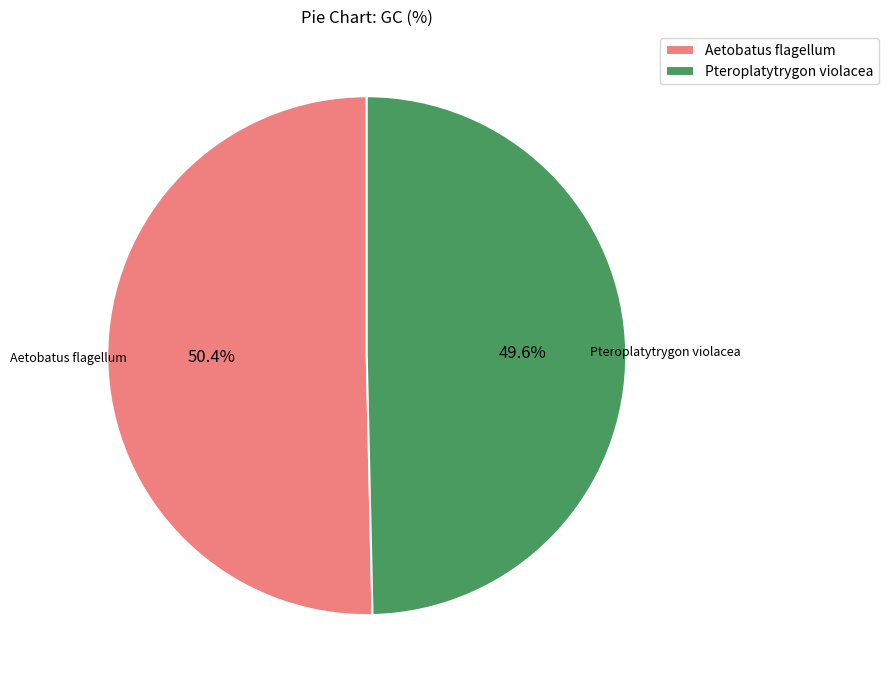

Is the sum of Aetobatus flagellum and Pteroplatytrygon violacea greater than half?

Yes